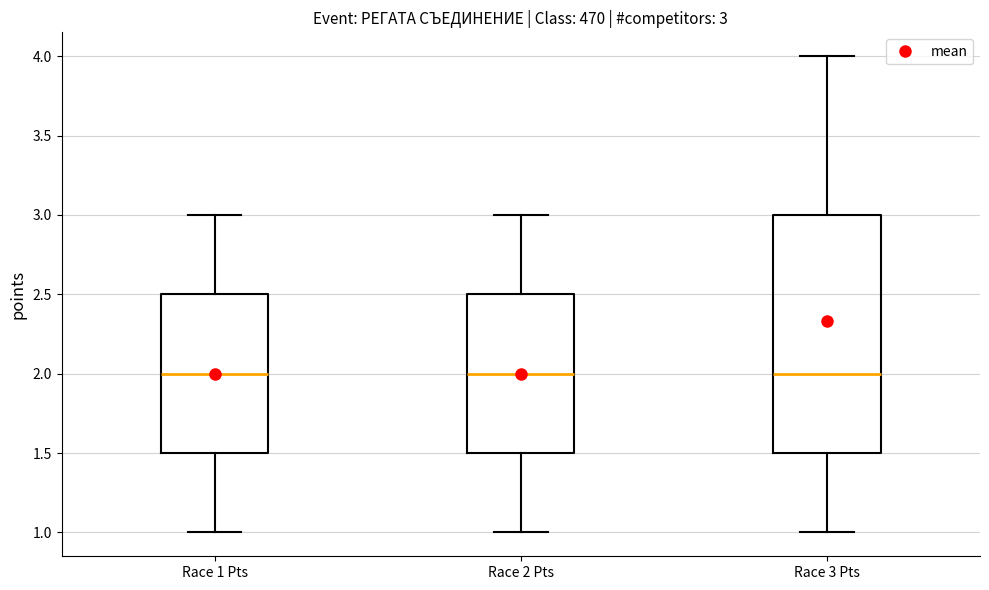

Which box is the tallest, from its lower edge to its upper edge?

Race 3 Pts